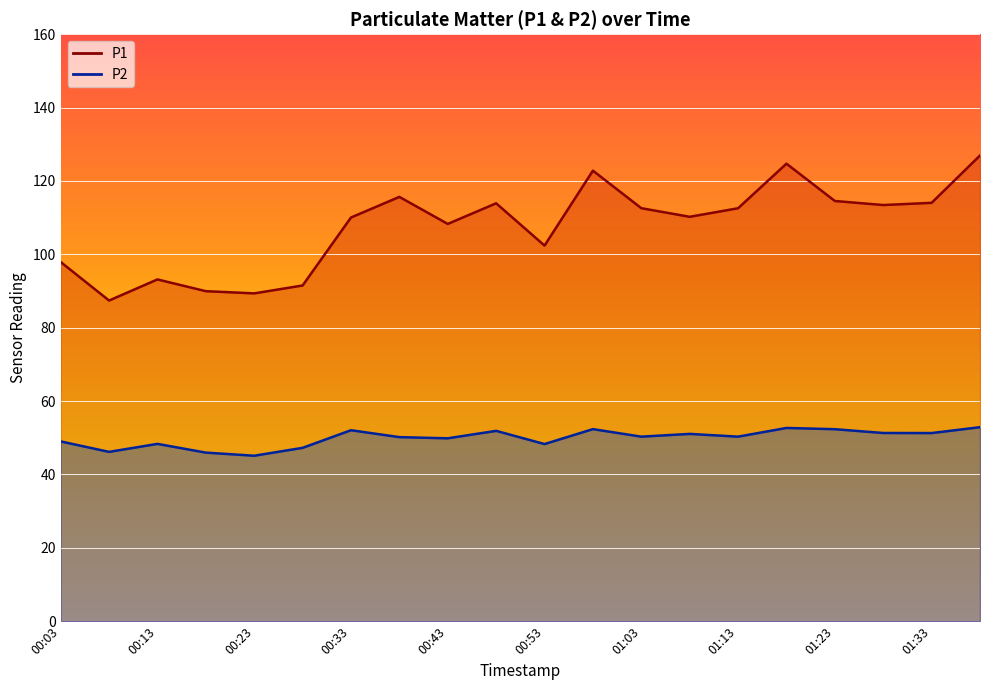

Where does the P1 series first go above 112?

00:38